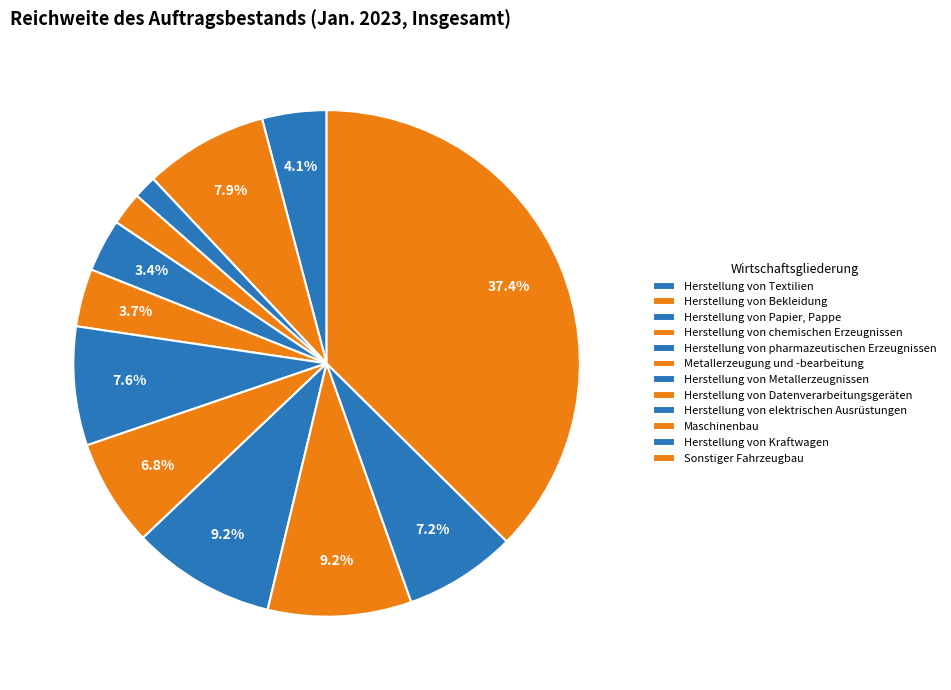

To the nearest percent, what portion does Herstellung von Datenverarbeitungsgeräten represent?

7%